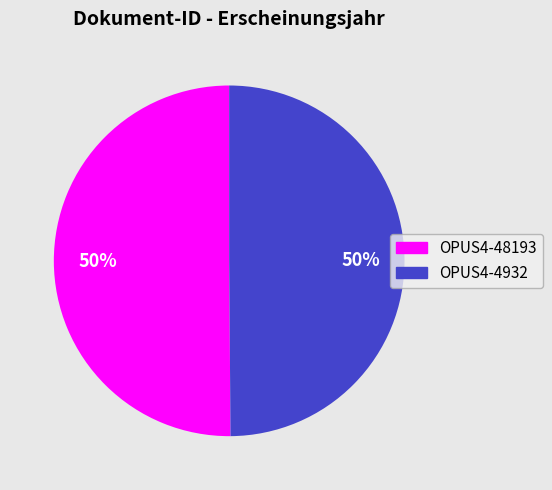

Do OPUS4-4932 and OPUS4-48193 together represent more than half of the pie?

Yes